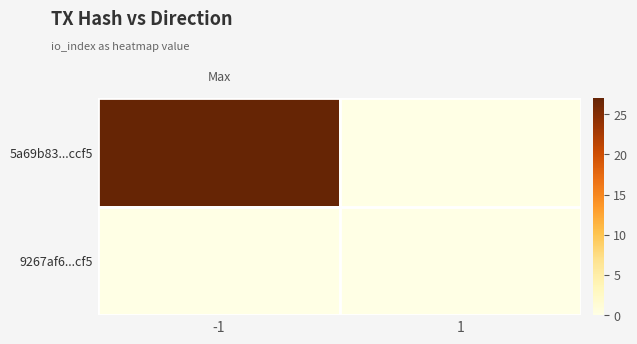

Which series changed the most between -1 and 1?

5a69b83...ccf5